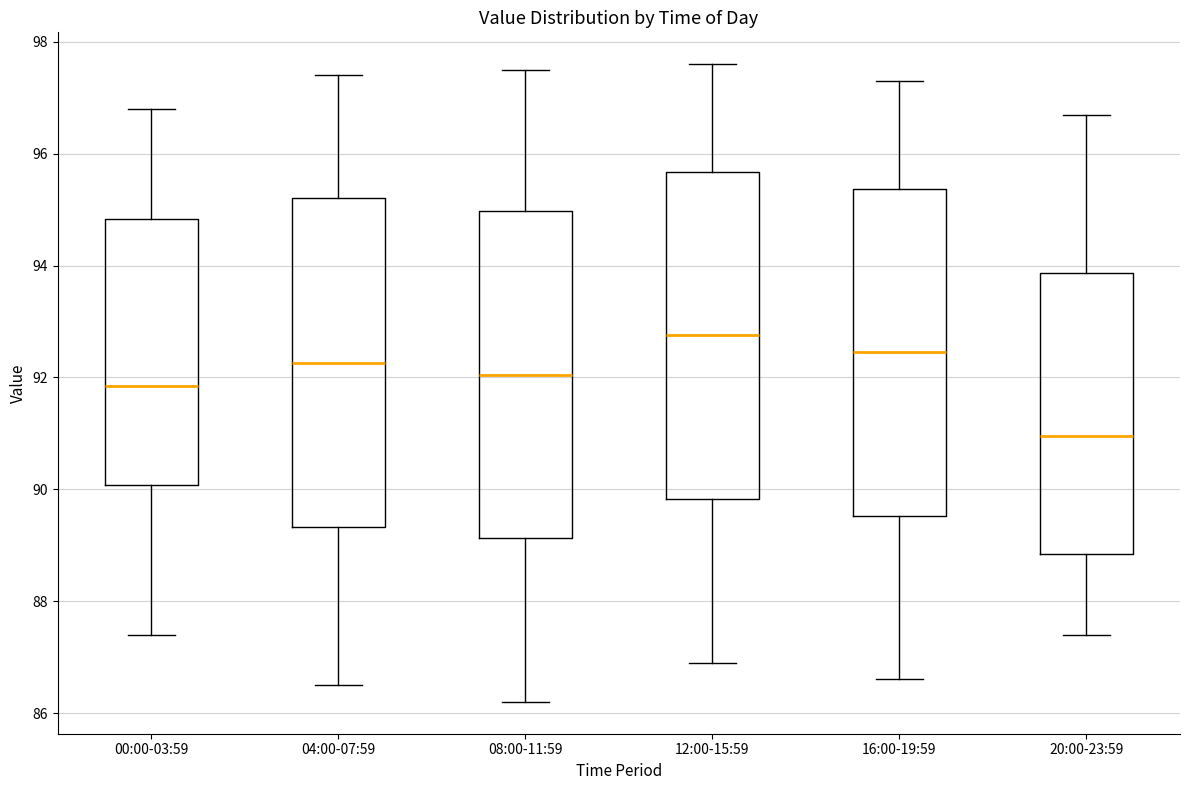

Which box has the lowest median line?

20:00-23:59